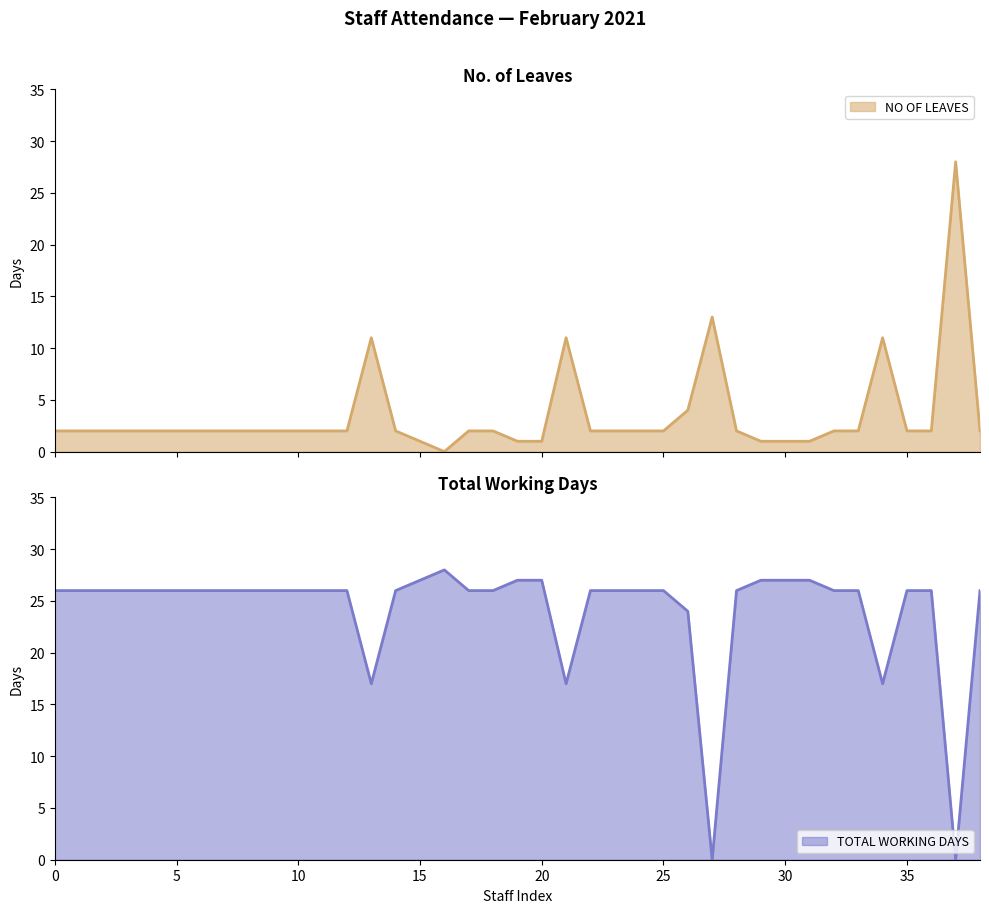

Which series has the largest total across all categories?

TOTAL WORKING DAYS